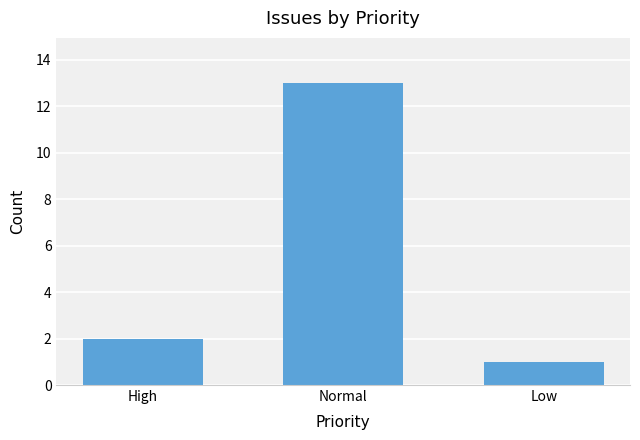

Are the bars horizontal?

No